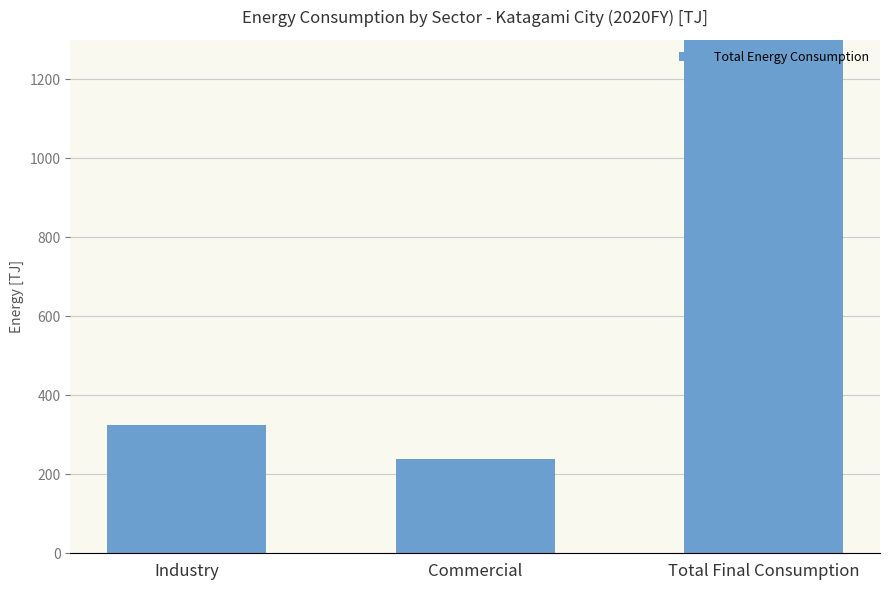

What value does the data have at Commercial?

239.2